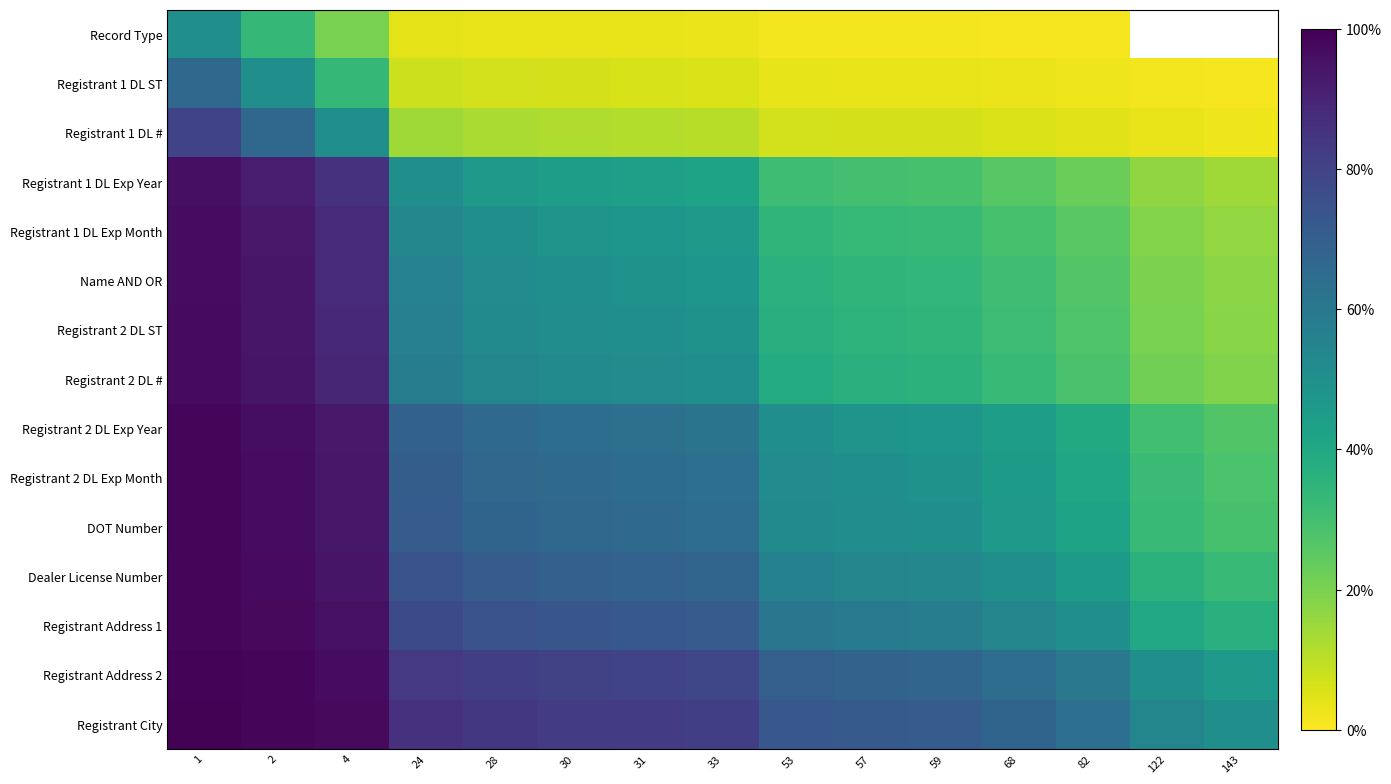

Which series has the largest total across all categories?

Registrant City